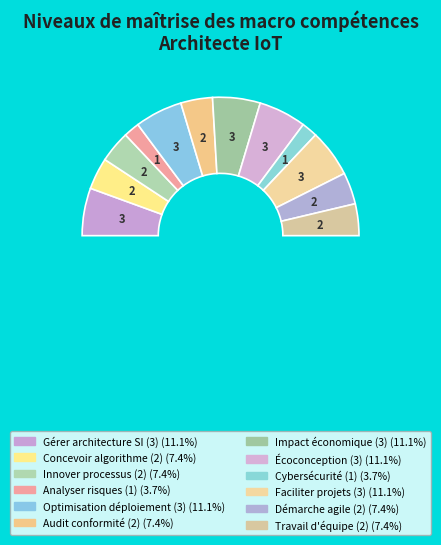

How many slices are in this pie chart?

12